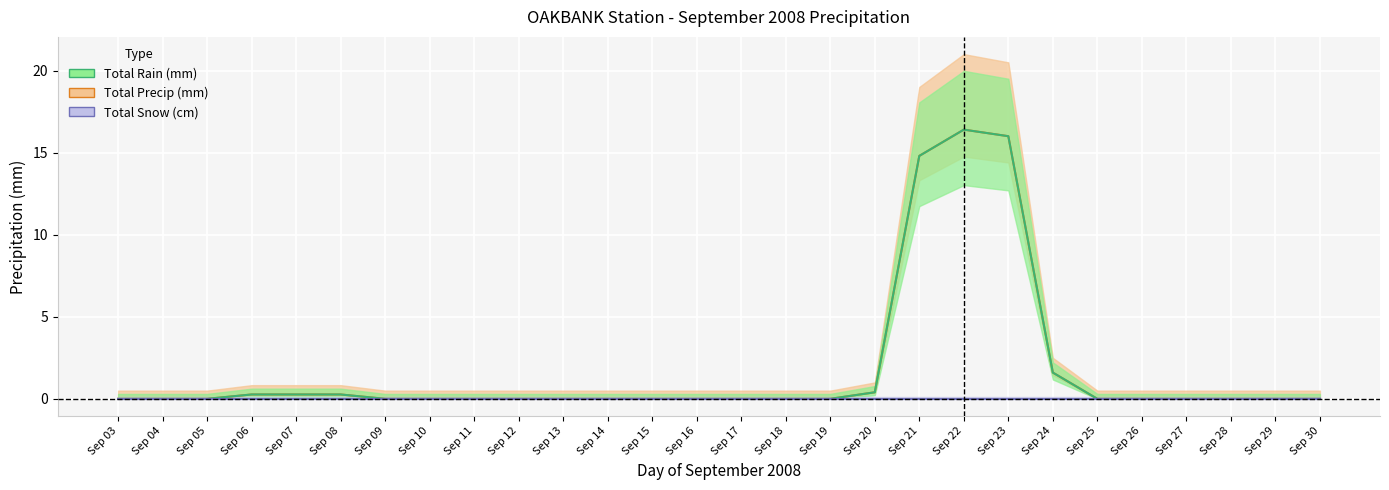

List the labels in order of Total Precip (mm) value, largest first.

Sep 22, Sep 23, Sep 21, Sep 24, Sep 20, Sep 06, Sep 07, Sep 08, Sep 03, Sep 04, Sep 05, Sep 09, Sep 10, Sep 11, Sep 12, Sep 13, Sep 14, Sep 15, Sep 16, Sep 17, Sep 18, Sep 19, Sep 25, Sep 26, Sep 27, Sep 28, Sep 29, Sep 30